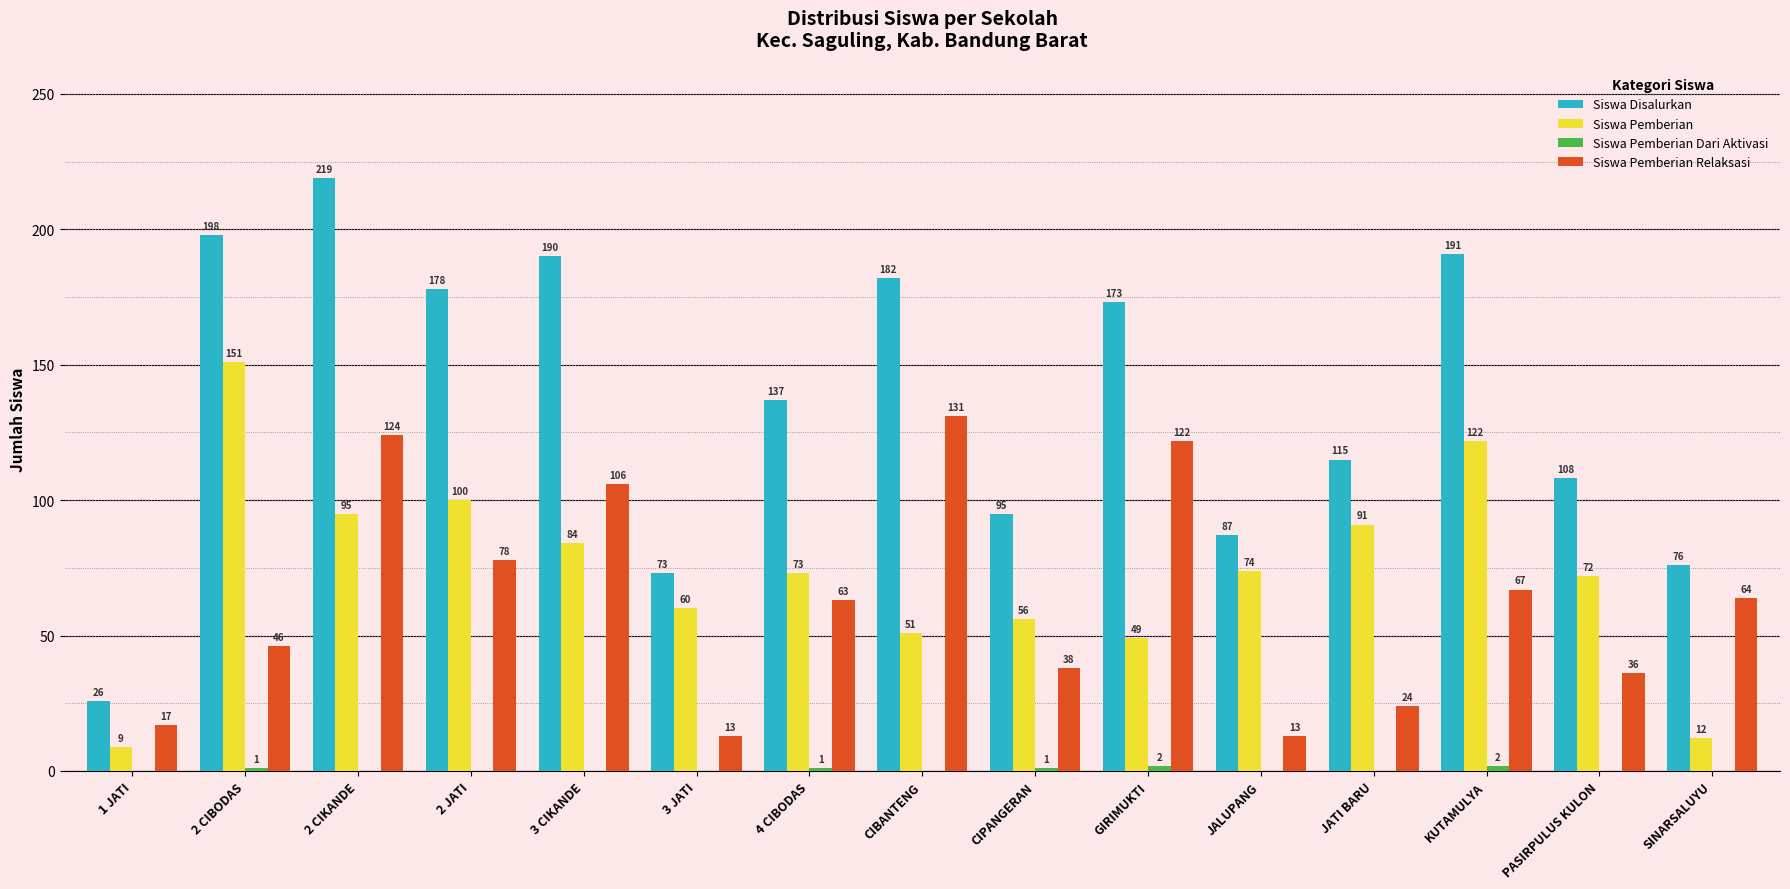

Which series has the widest spread of values?

Siswa Disalurkan